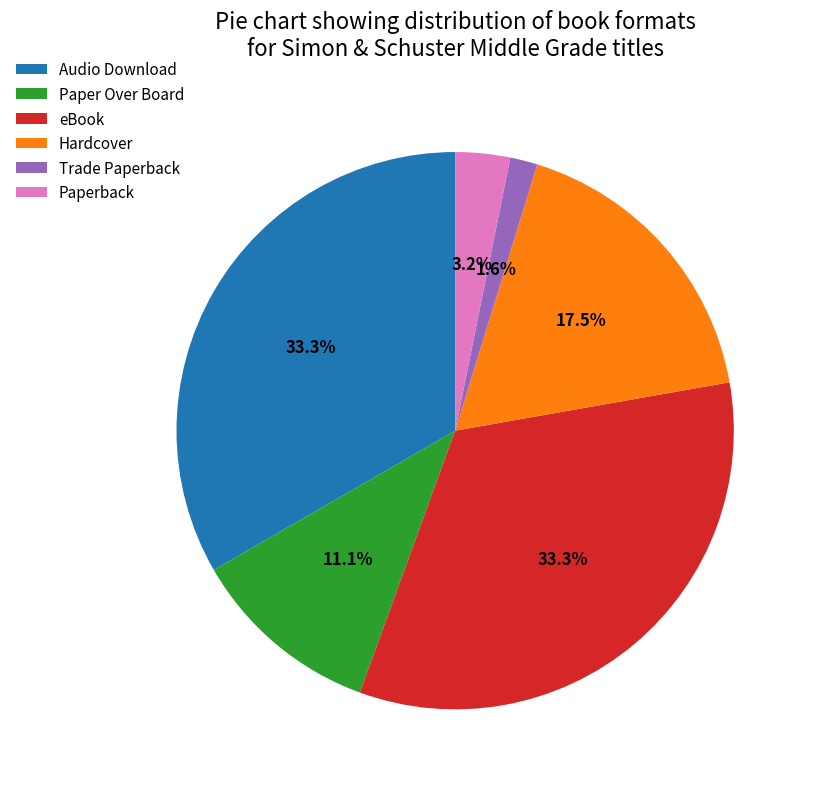

What is the ratio of the value at Audio Download to the value at Hardcover?

1.9